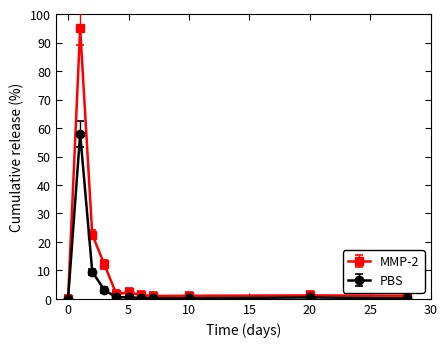

Which series has the largest range (max minus min)?

MMP-2